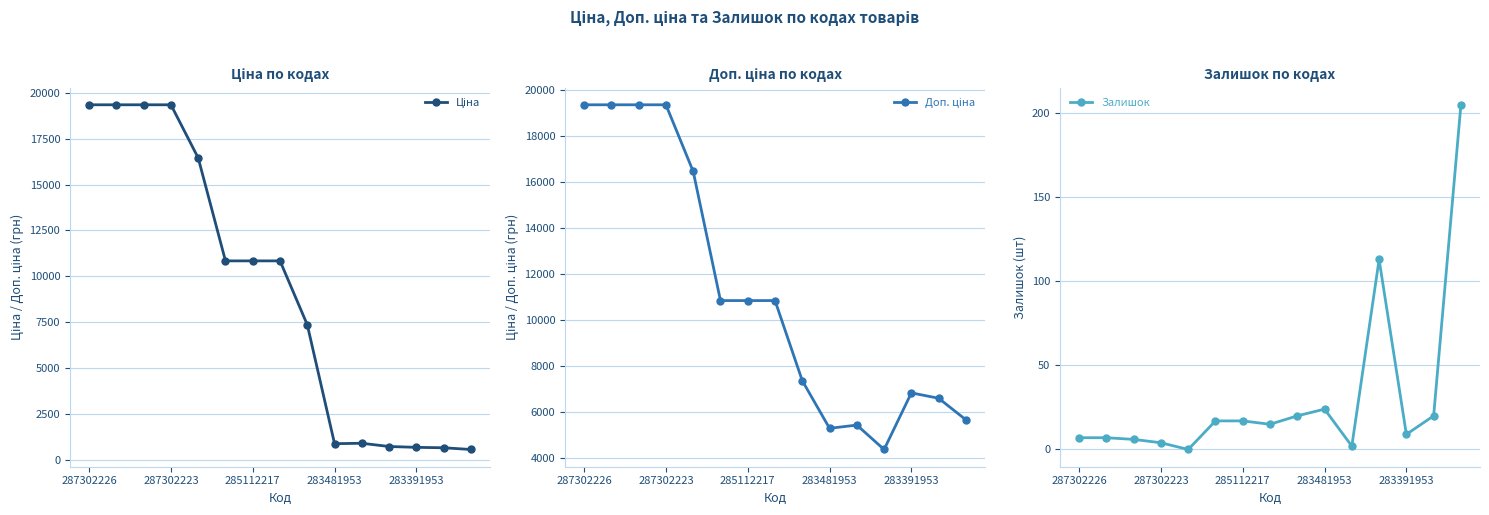

True or false: Залишок and Ціна intersect in this chart.

False